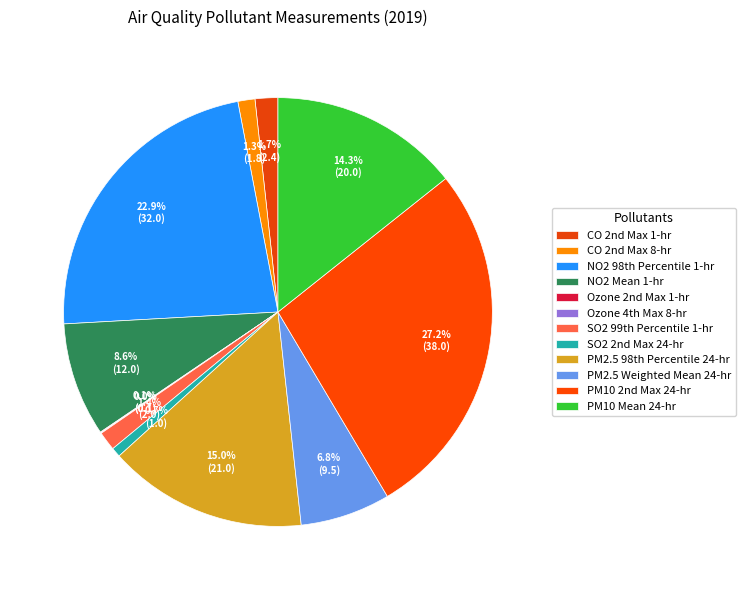

What is the smallest slice in the pie chart?

Ozone 4th Max 8-hr